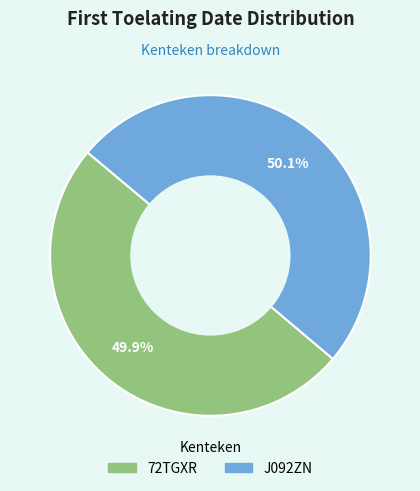

What percentage is NOT represented by 72TGXR?

50.1%